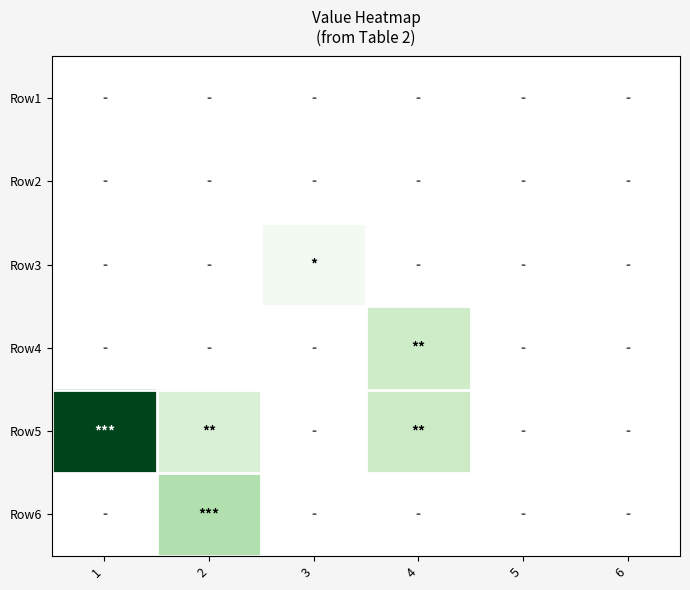

Reading left to right, what are all the values shown in this chart?

Row1: 1=0.0	2=0.0	3=0.0	4=0.0	5=0.0	6=0.0
Row2: 1=0.0	2=0.0	3=0.0	4=0.0	5=0.0	6=0.0
Row3: 1=0.0	2=0.0	3=11.8	4=0.0	5=0.0	6=0.0
Row4: 1=0.0	2=0.0	3=0.0	4=47.6	5=0.0	6=0.0
Row5: 1=219.9	2=36.0	3=0.0	4=50.0	5=0.0	6=0.0
Row6: 1=0.0	2=69.0	3=0.0	4=0.0	5=0.0	6=0.0